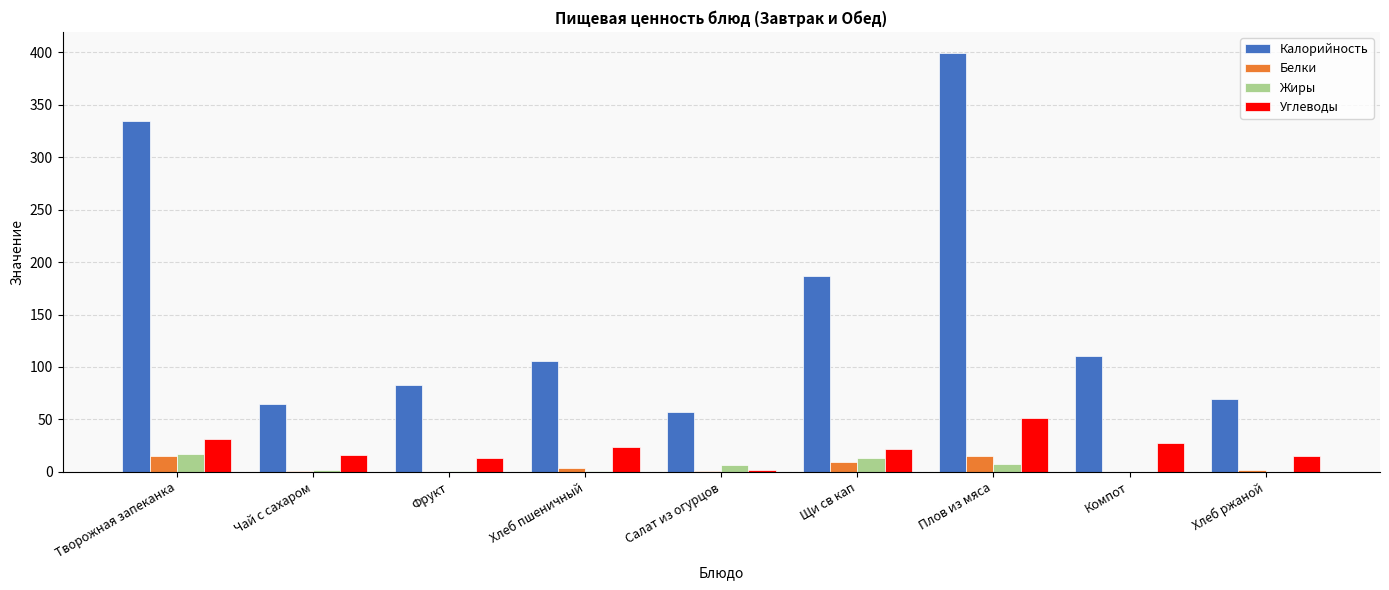

Which series changed the most between Плов из мяса and Компот?

Калорийность